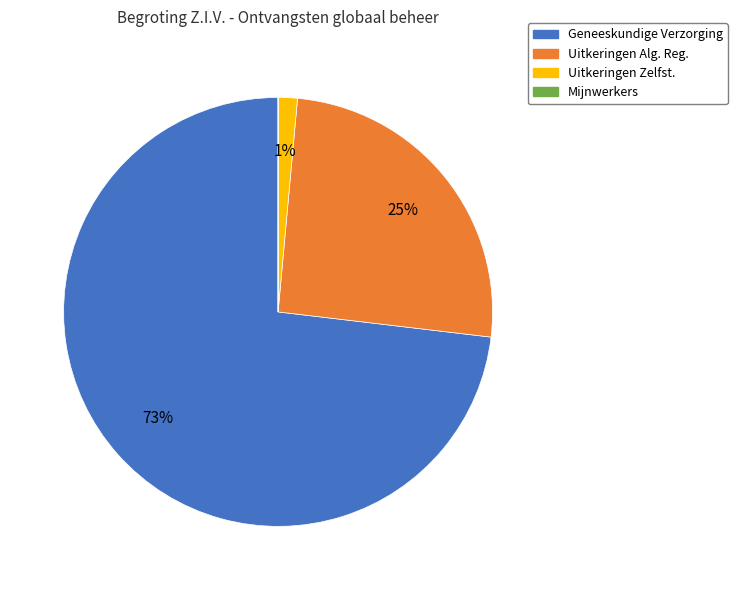

To the nearest percent, what is the average slice percentage?

25%